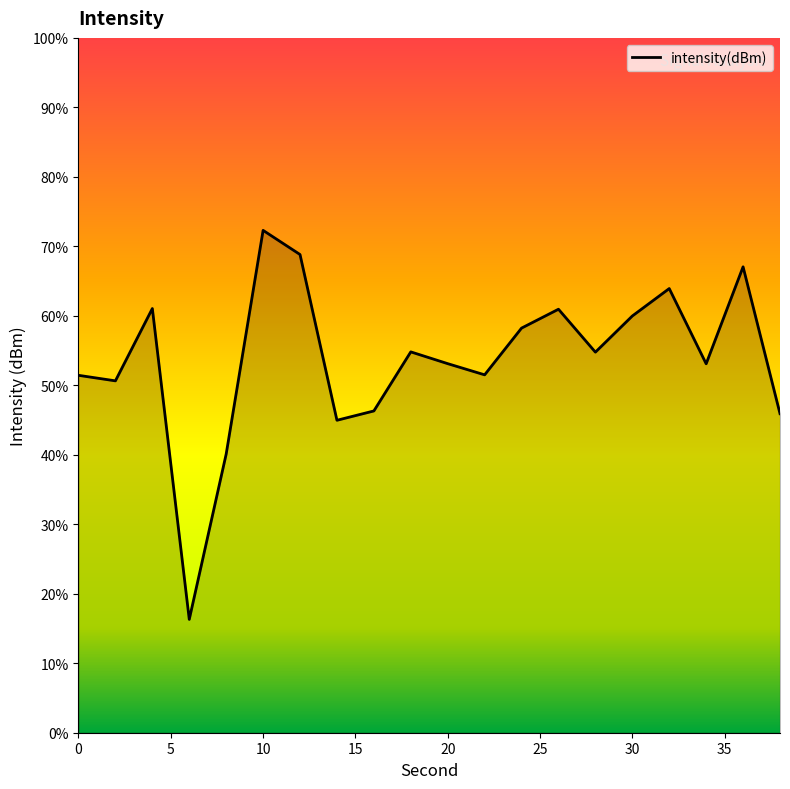

What is the average value?

53.8